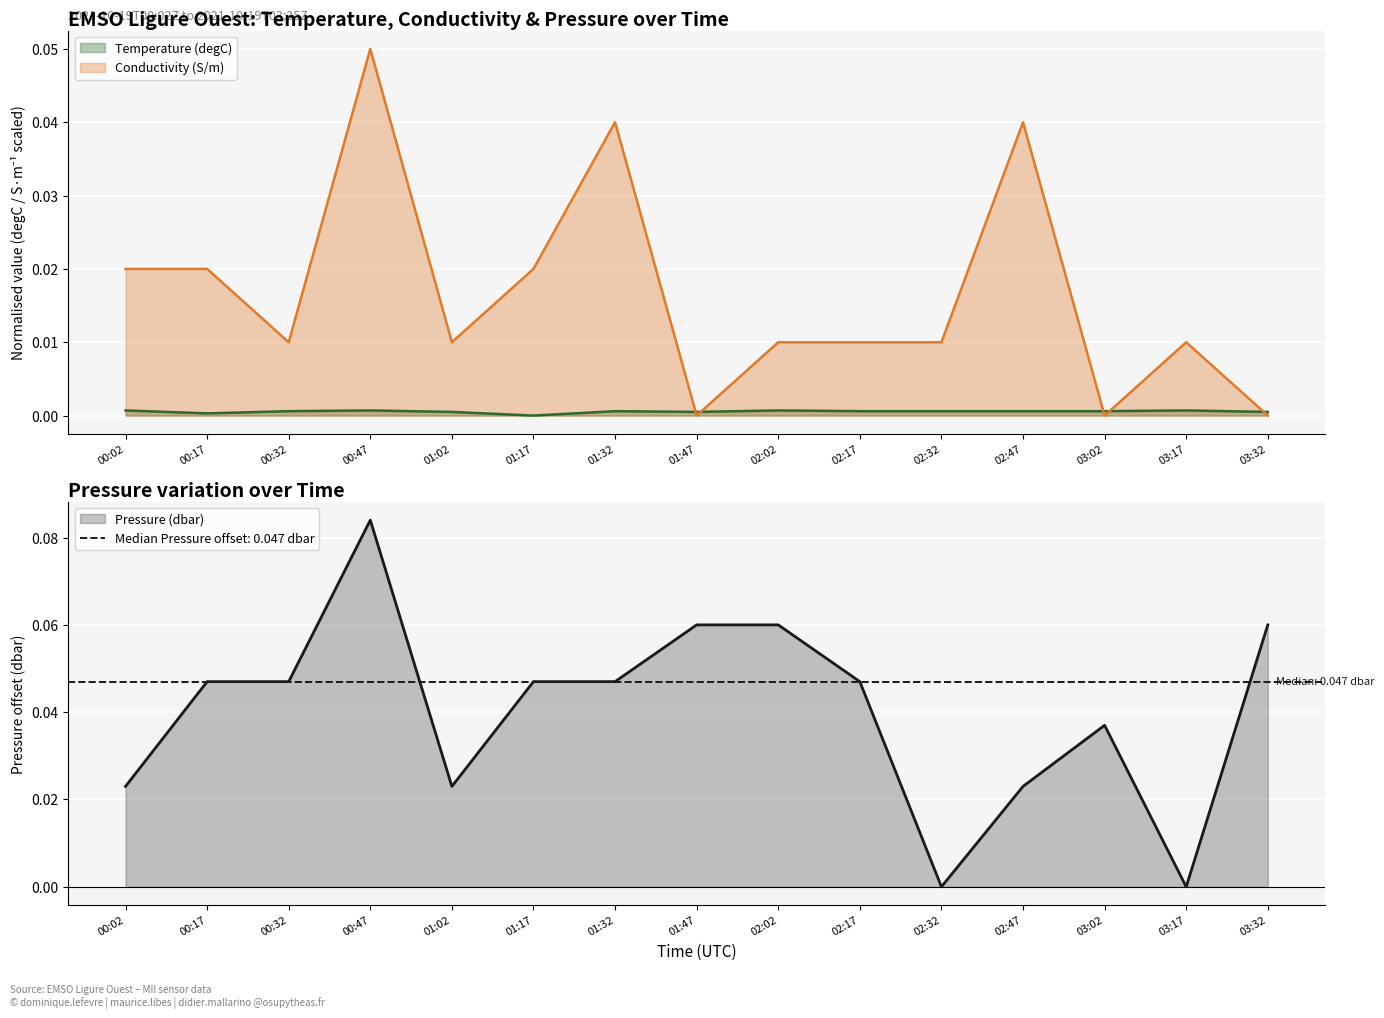

At which category is the sum across all series the highest?

00:47